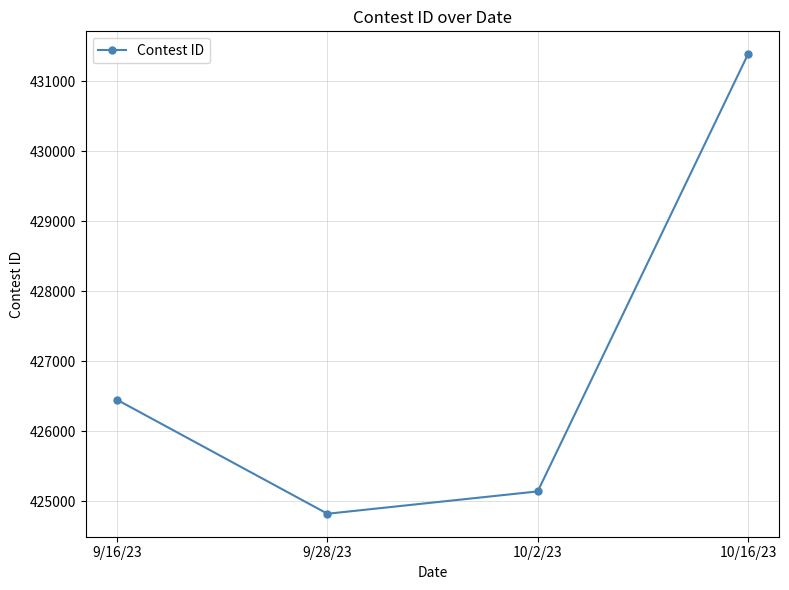

What is the ratio of the value at 9/16/23 to the value at 9/28/23?

1.0